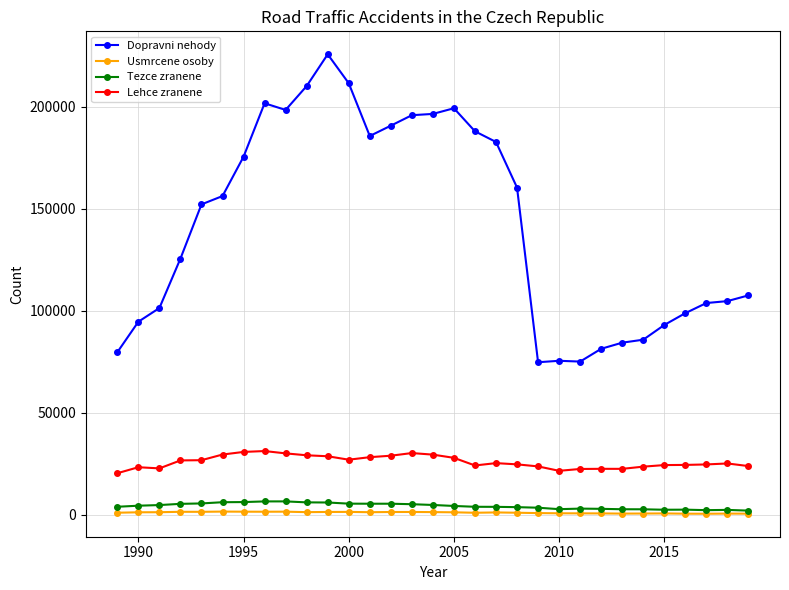

Which series has the largest total across all categories?

Dopravni nehody